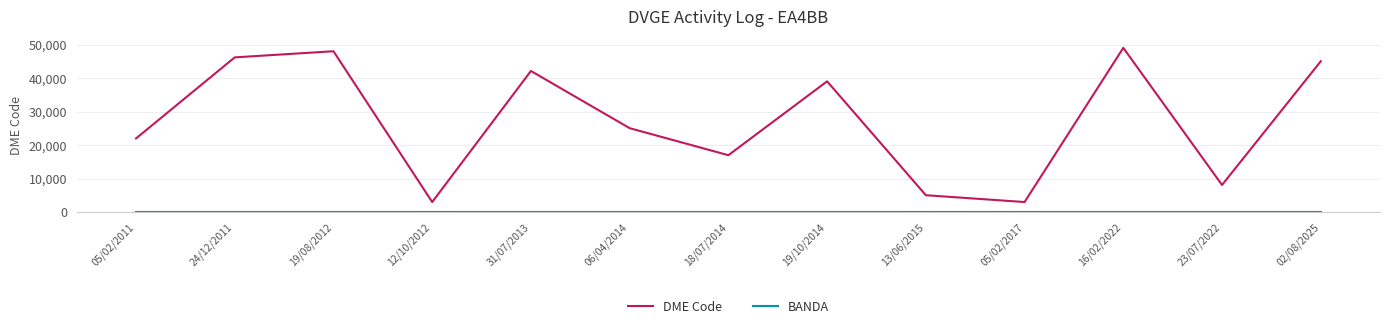

At which label is DME Code closest to 26042?

06/04/2014